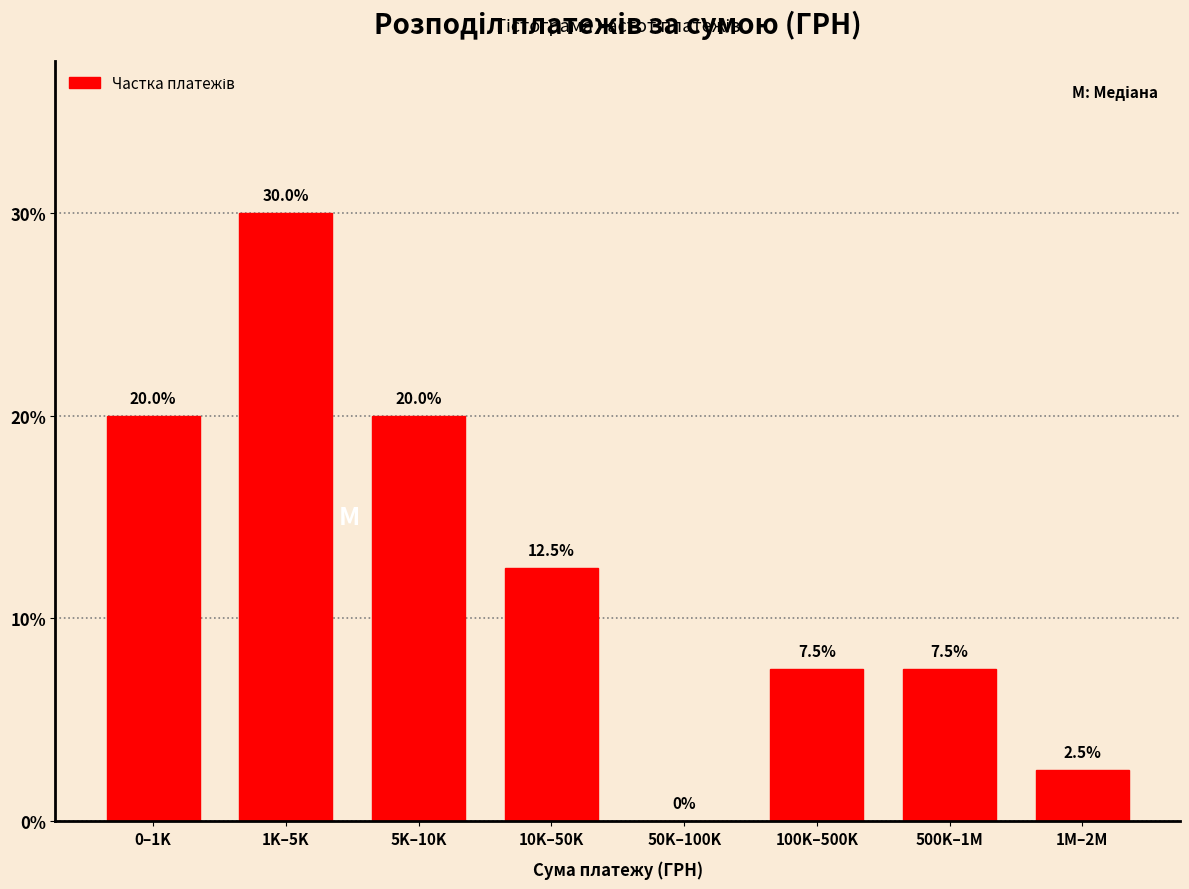

Reading right to left, transcribe all the data shown in this chart.

1M–2M=2.5	500K–1M=7.5	100K–500K=7.5	50K–100K=0.0	10K–50K=12.5	5K–10K=20.0	1K–5K=30.0	0–1K=20.0